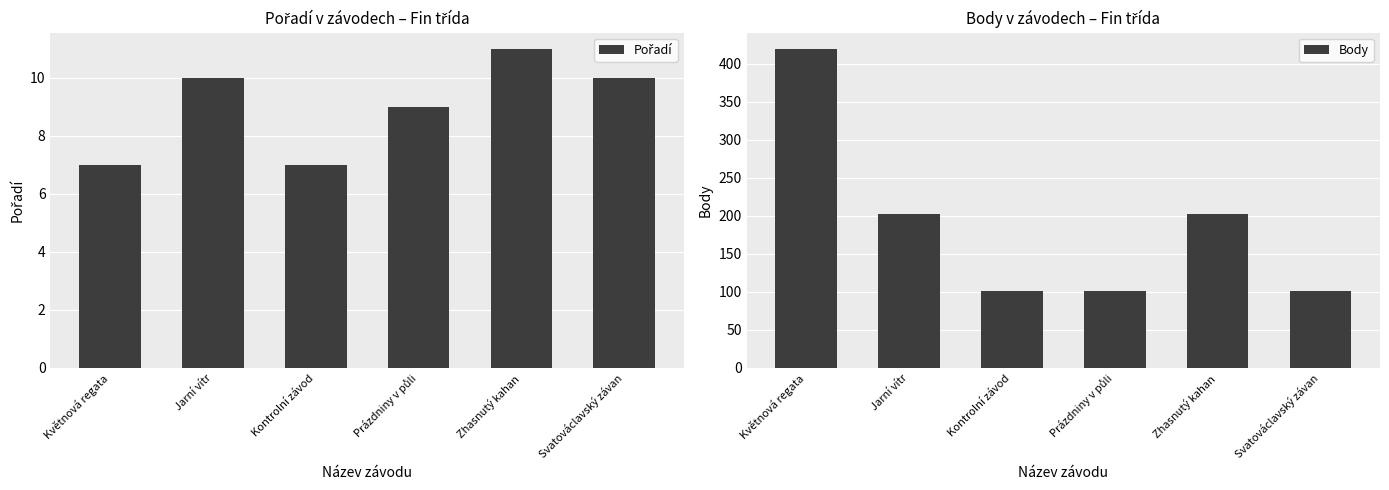

Is it true that Body equals 282 at Jarní vítr?

False